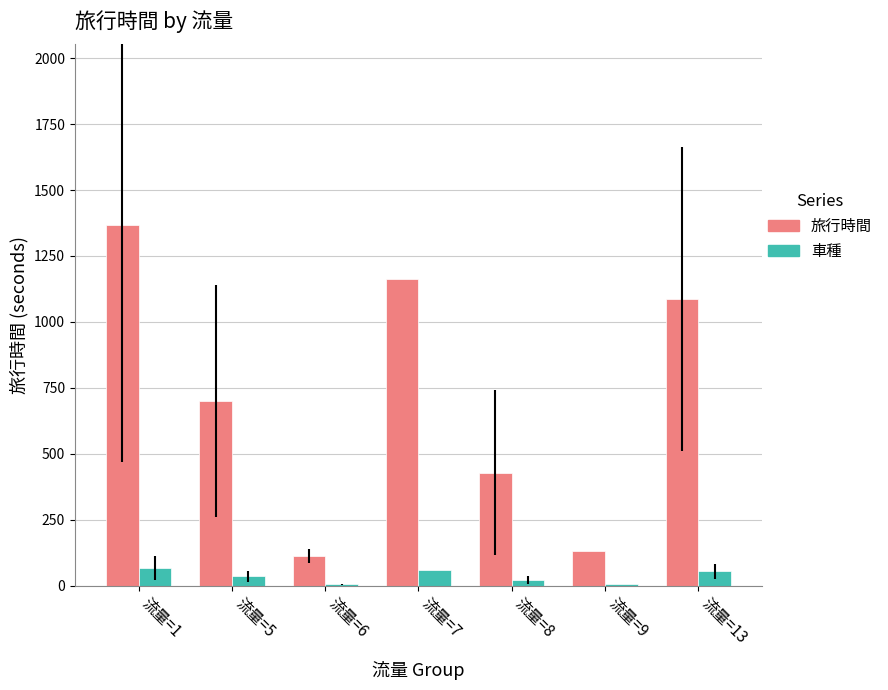

What is the total value across all series at 流量=7?

1222.2